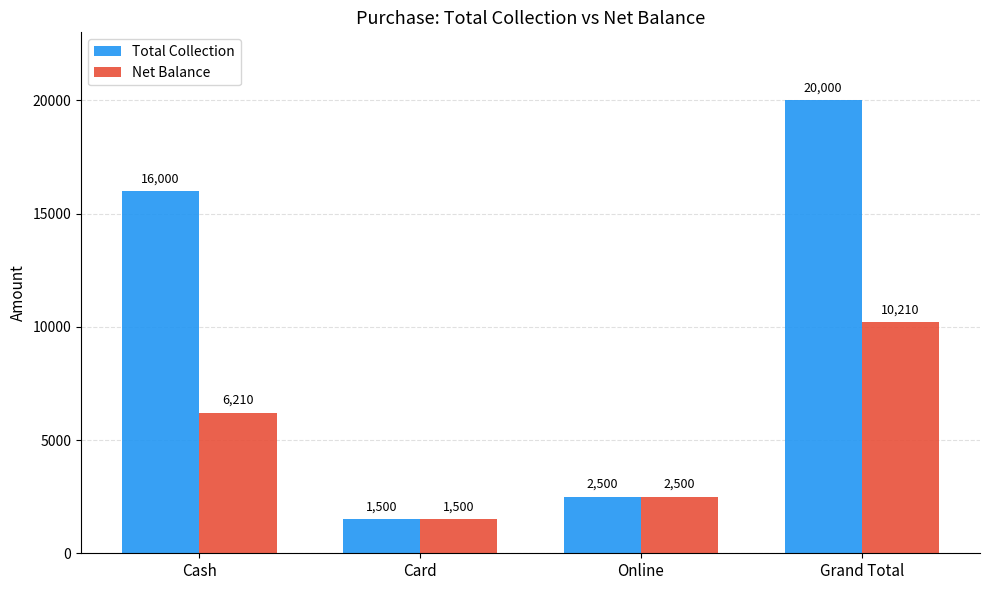

What is the maximum value shown in the chart?

20000